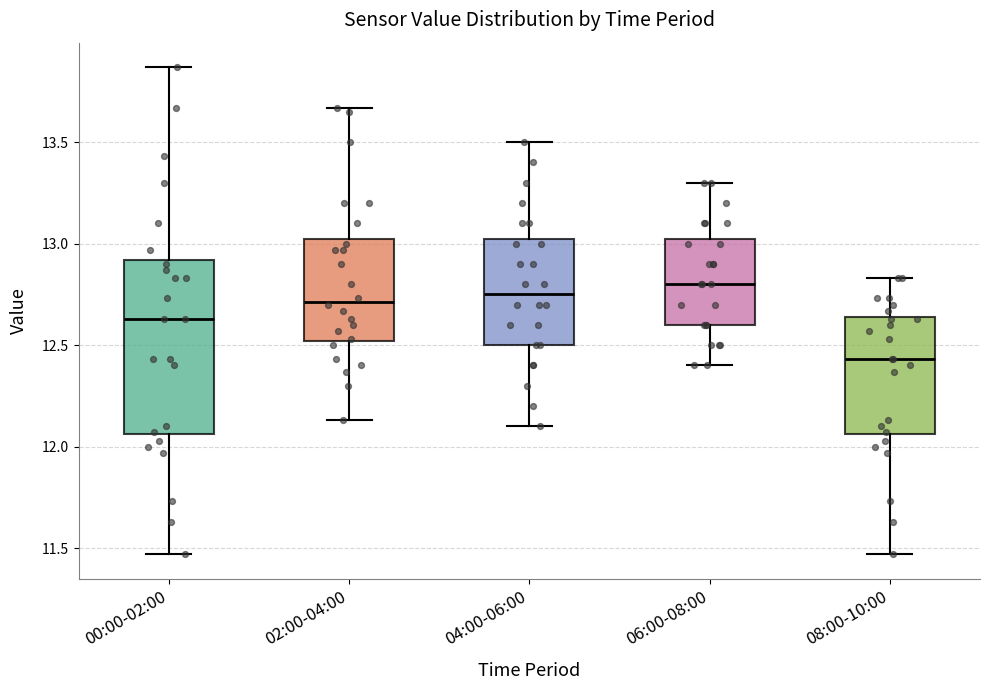

Which box is the tallest, from its lower edge to its upper edge?

00:00-02:00